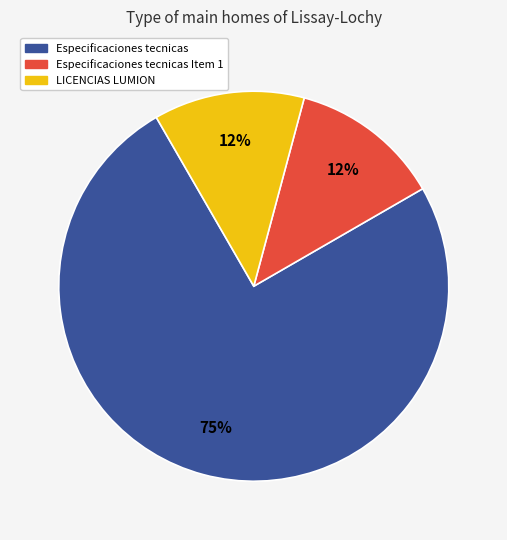

To the nearest percent, what is the average slice percentage?

33%